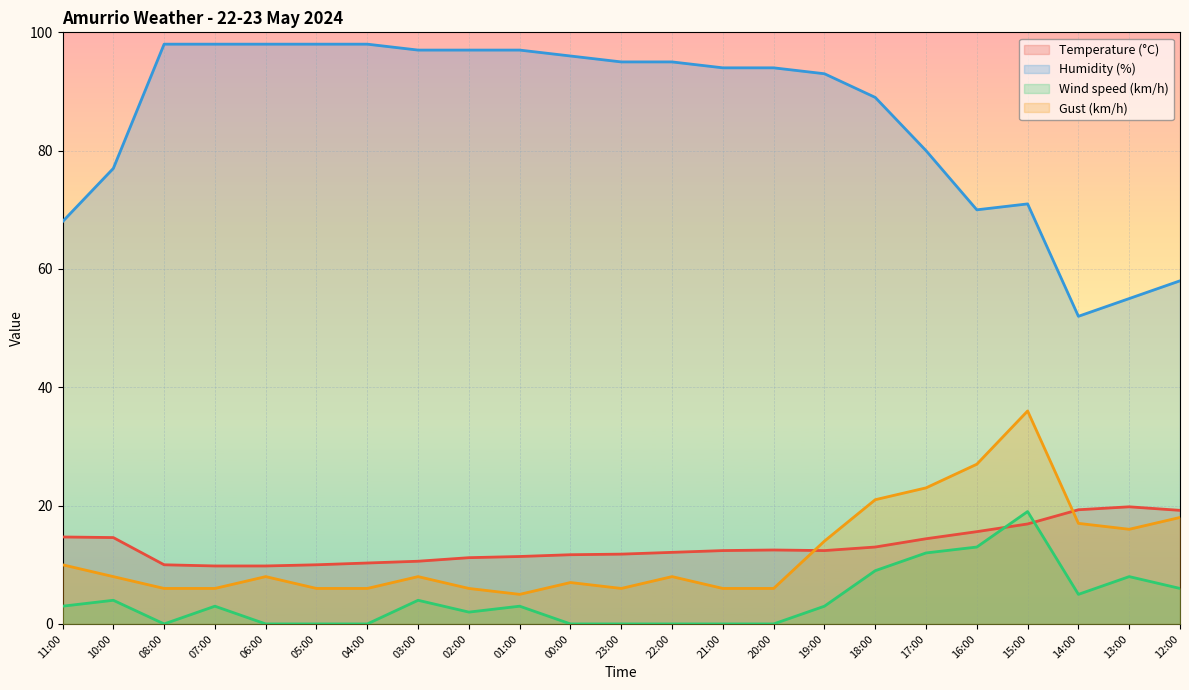

What is the value of the Humidity (%) point at the 21st from the left?

52.0